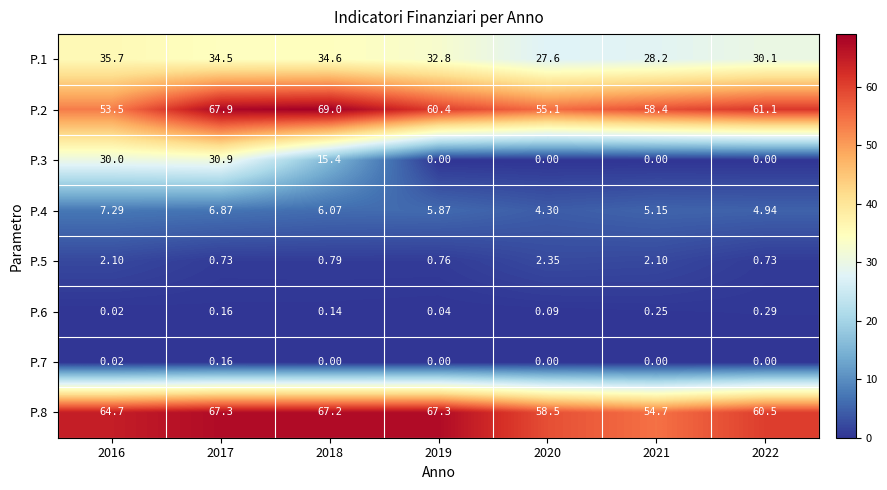

What is the spread (max minus min) of values at 2017?

67.7